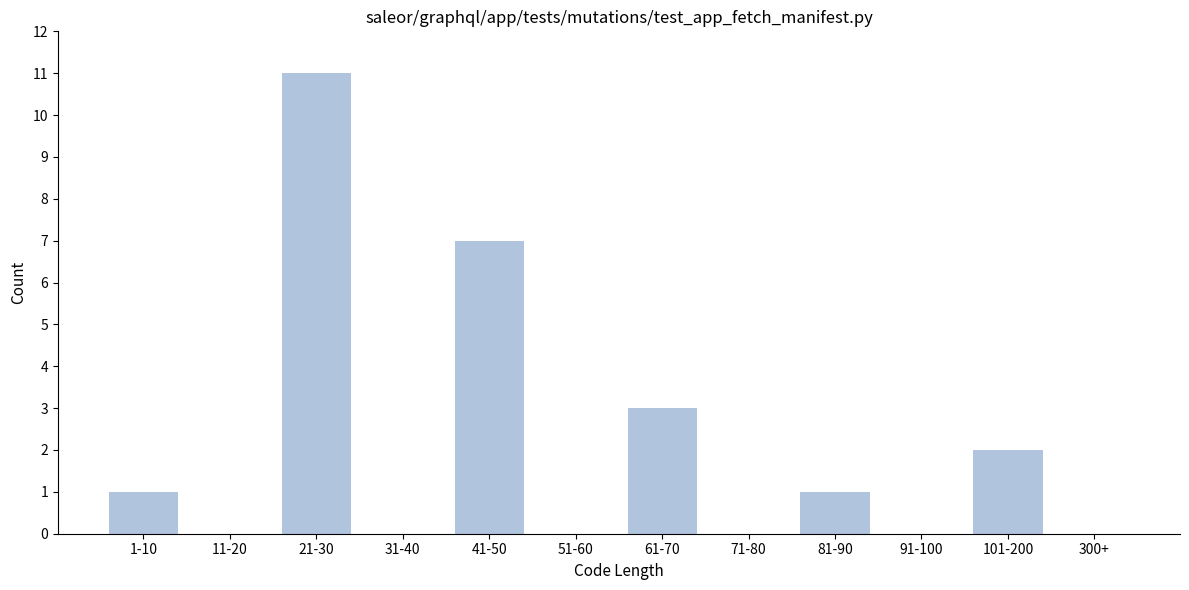

Reading left to right, extract all data points from this chart.

1-10=1	11-20=0	21-30=11	31-40=0	41-50=7	51-60=0	61-70=3	71-80=0	81-90=1	91-100=0	101-200=2	300+=0